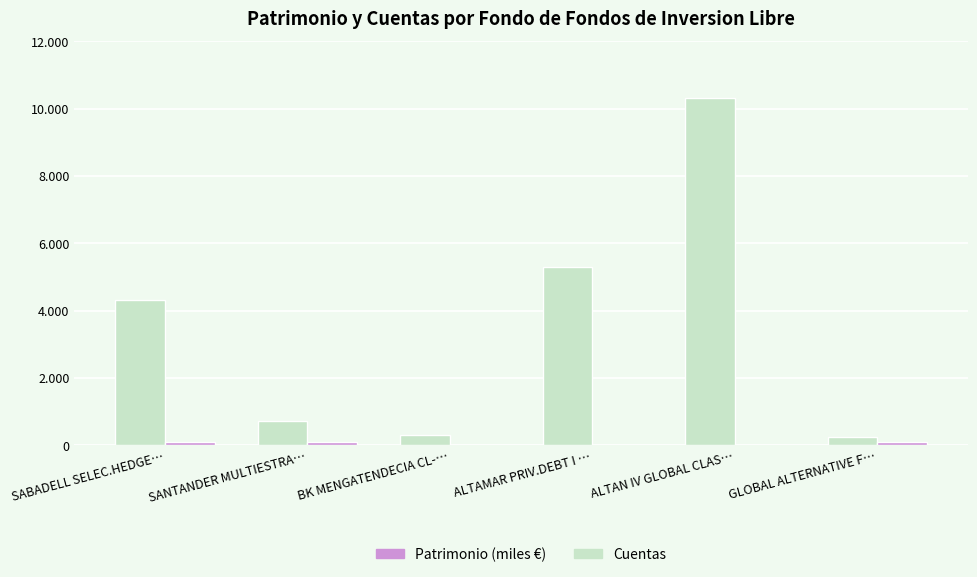

True or false: Patrimonio (miles €) has a value of 3276 at ALTAMAR PRIV.DEBT I ….

False